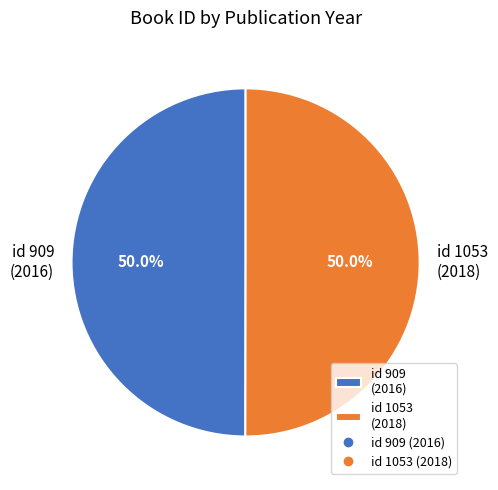

What is the ratio of the value at id 1053 (2018) to the value at id 909 (2016)?

1.0